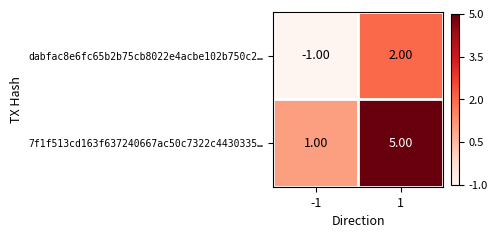

What is the average value of the 7f1f513cd163f637240667ac50c7322c4430335… series?

3